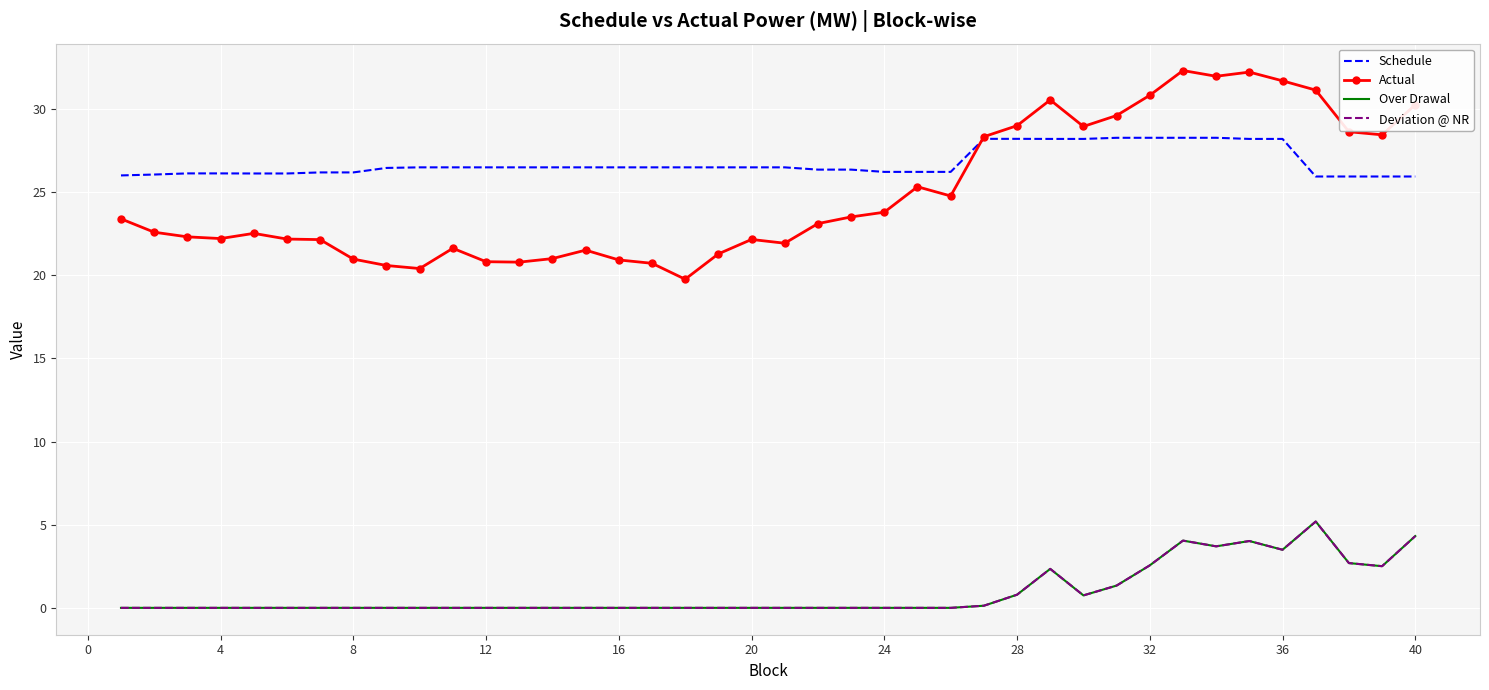

What is the greatest value displayed?

32.3